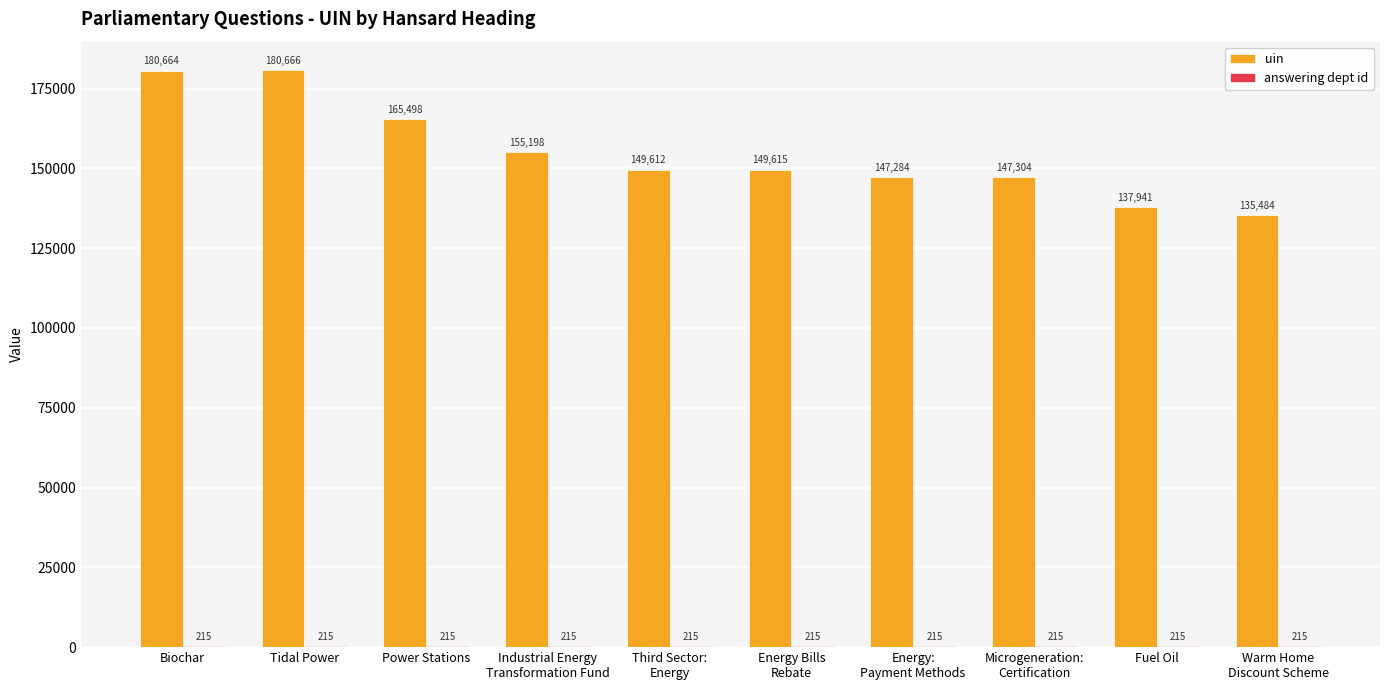

Which series changed the most between Industrial Energy
Transformation Fund and Energy Bills
Rebate?

uin